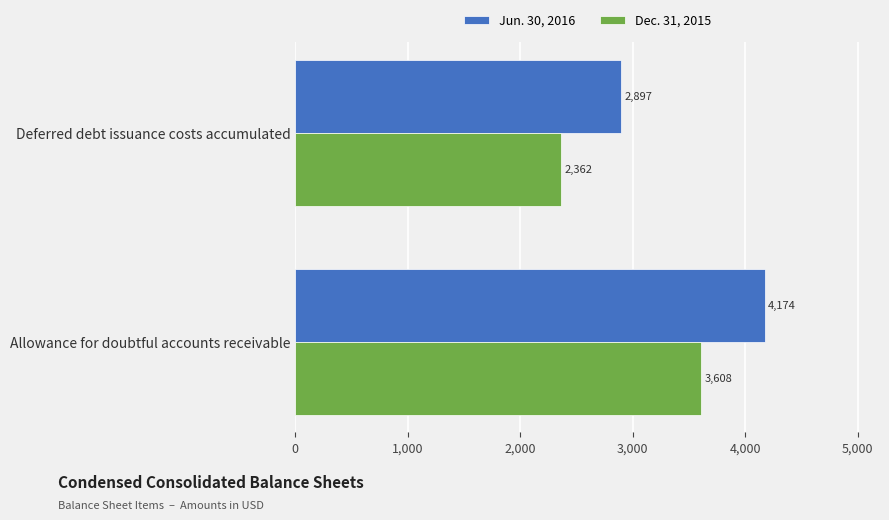

What value does the Jun. 30, 2016 series have at Allowance for doubtful accounts receivable?

4174